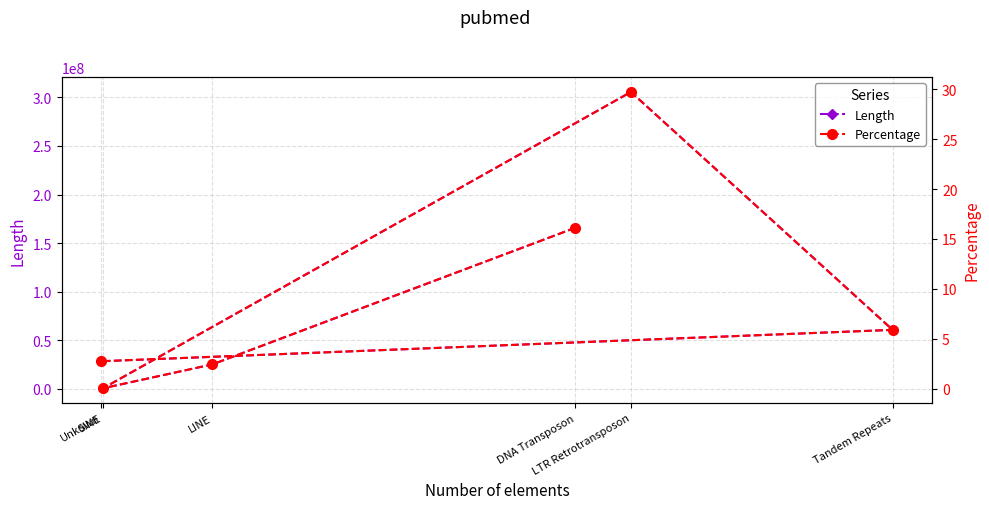

Reading left to right, extract all data points from this chart.

Length: 165801782.0	25019798.0	459154.0	305640463.0	60592489.0	28242746.0
Percentage: 16.1	2.4	0.0	29.7	5.9	2.8